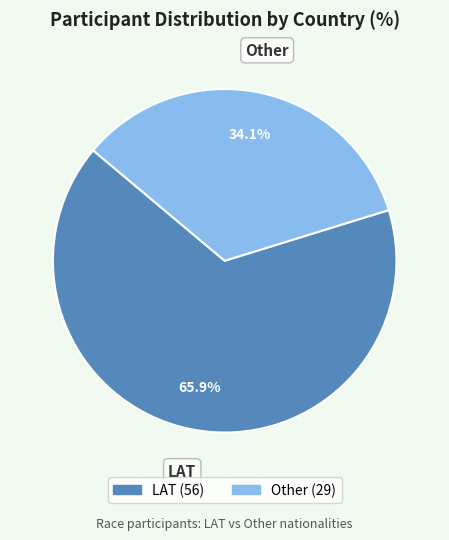

To the nearest percent, what is the average slice percentage?

50%